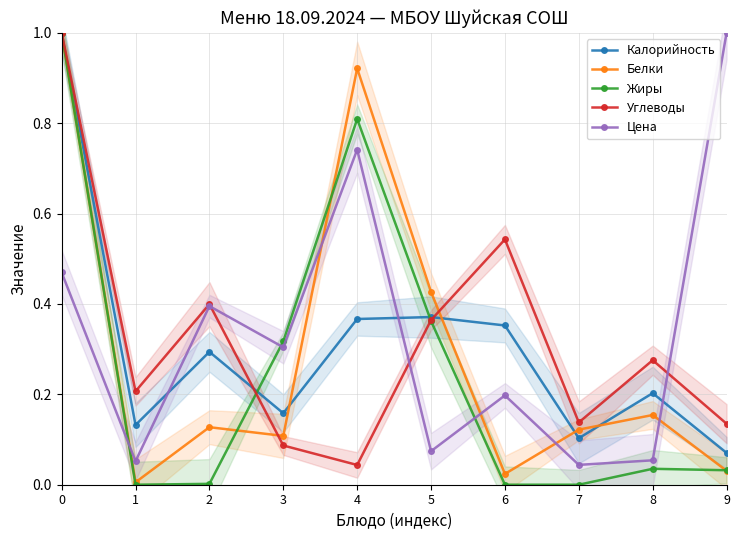

Where do Белки and Калорийность first cross each other?

3 and 4